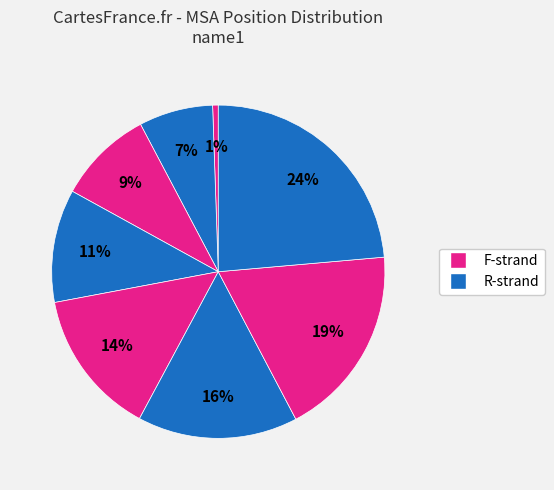

How many segments does this pie chart have?

8